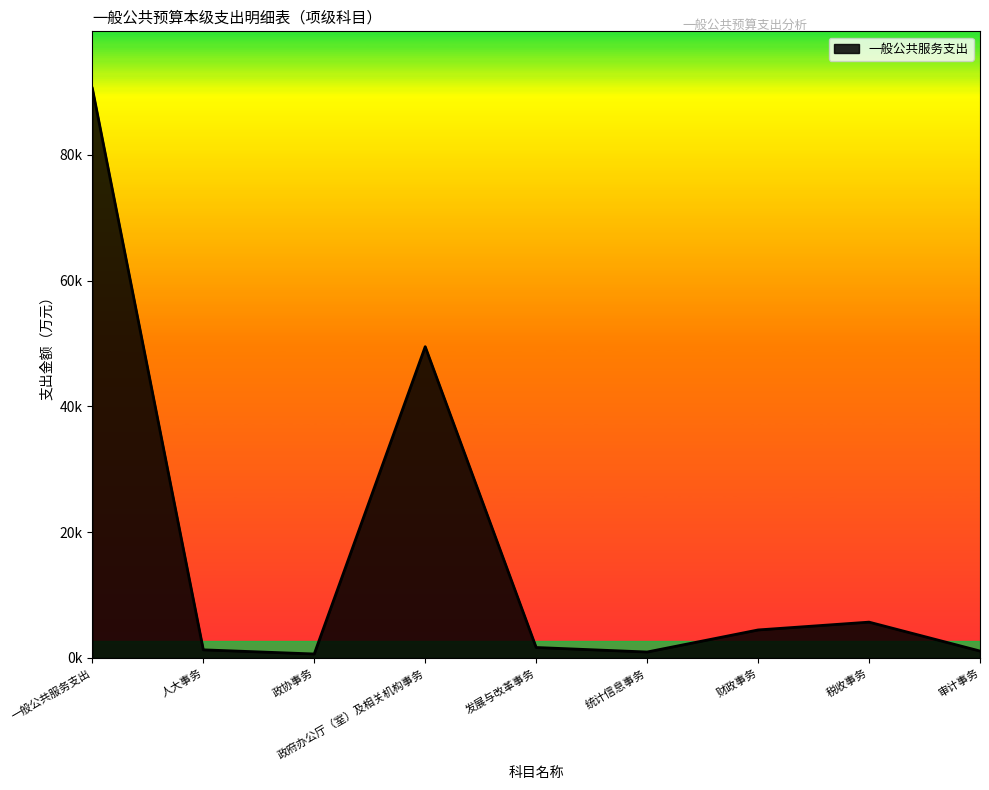

List the labels in order of value, smallest first.

政协事务, 统计信息事务, 审计事务, 人大事务, 发展与改革事务, 财政事务, 税收事务, 政府办公厅（室）及相关机构事务, 一般公共服务支出